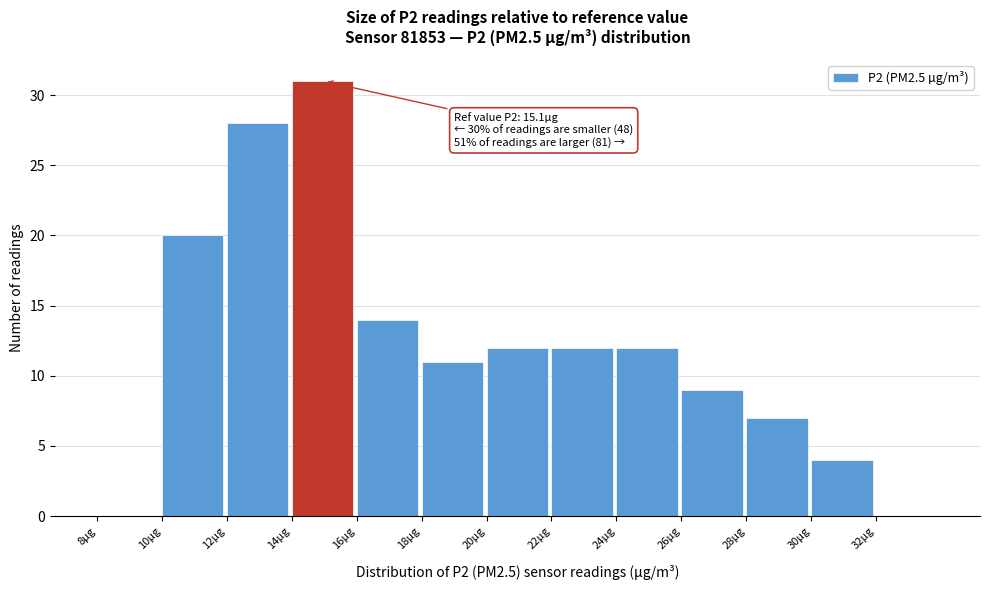

Which range on the x-axis has the tallest bar?

14 to 16